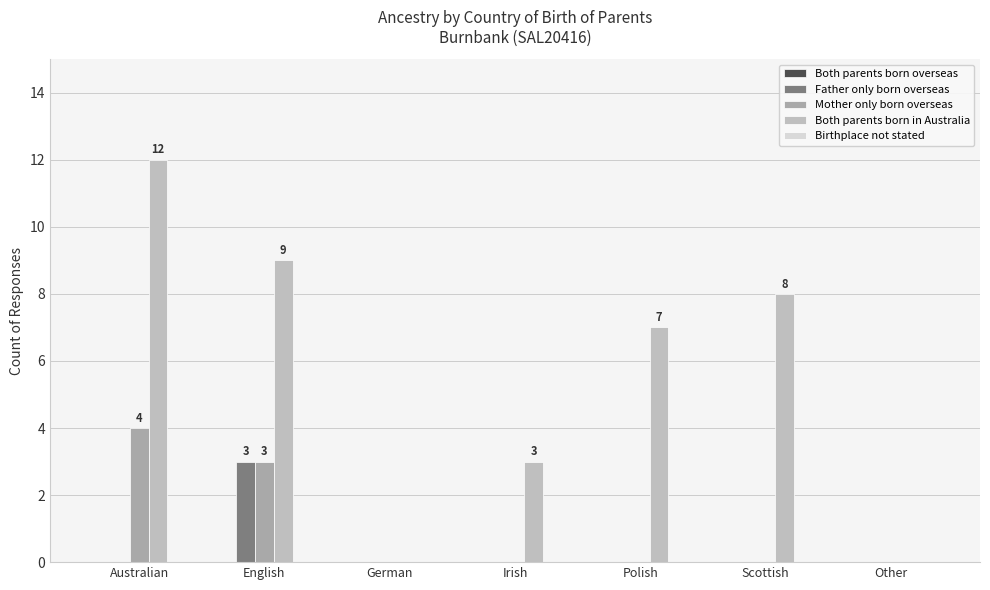

Are the bars grouped side by side (vs. stacked)?

Yes